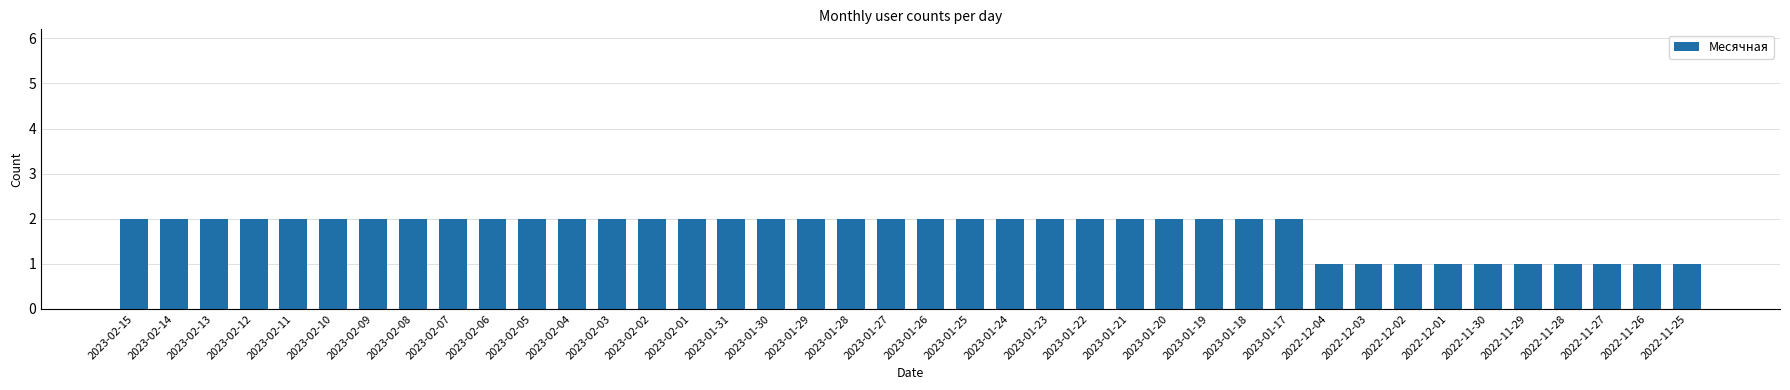

Reading right to left, what are all the values shown in this chart?

1	1	1	1	1	1	1	1	1	1	2	2	2	2	2	2	2	2	2	2	2	2	2	2	2	2	2	2	2	2	2	2	2	2	2	2	2	2	2	2